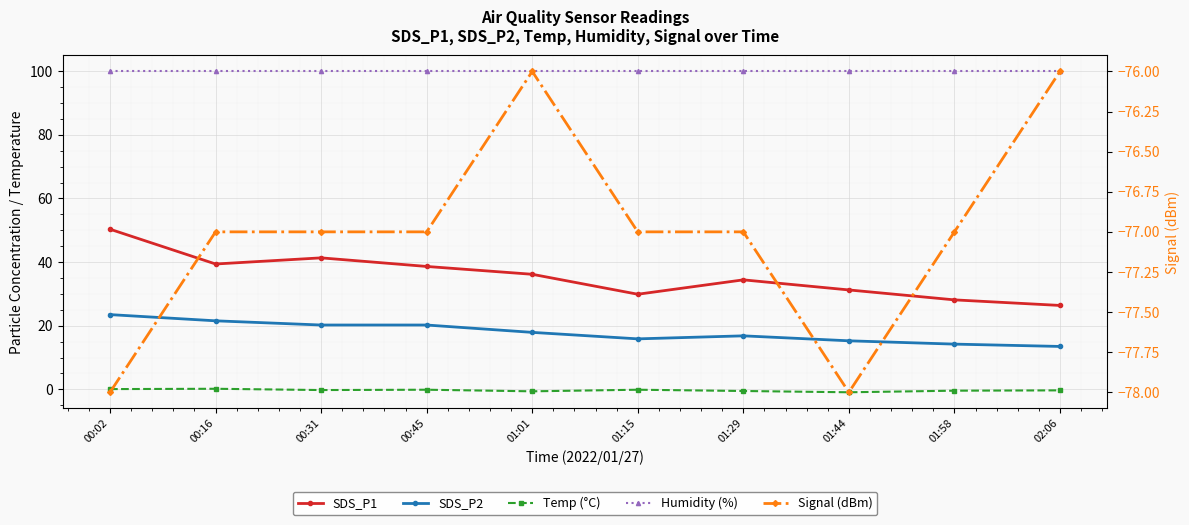

The value of SDS_P1 at 00:16 is 20.6. True or false?

False